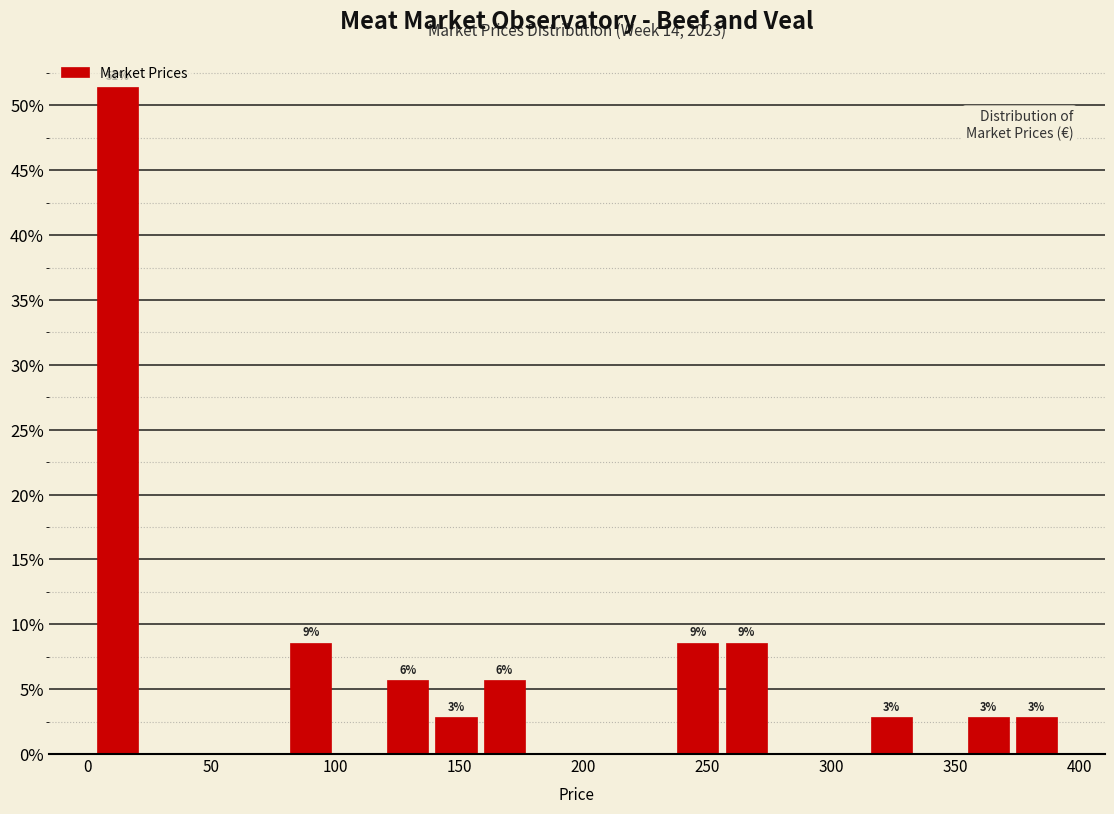

Read against the x-axis, roughly where is the centre of the tallest bar?

10